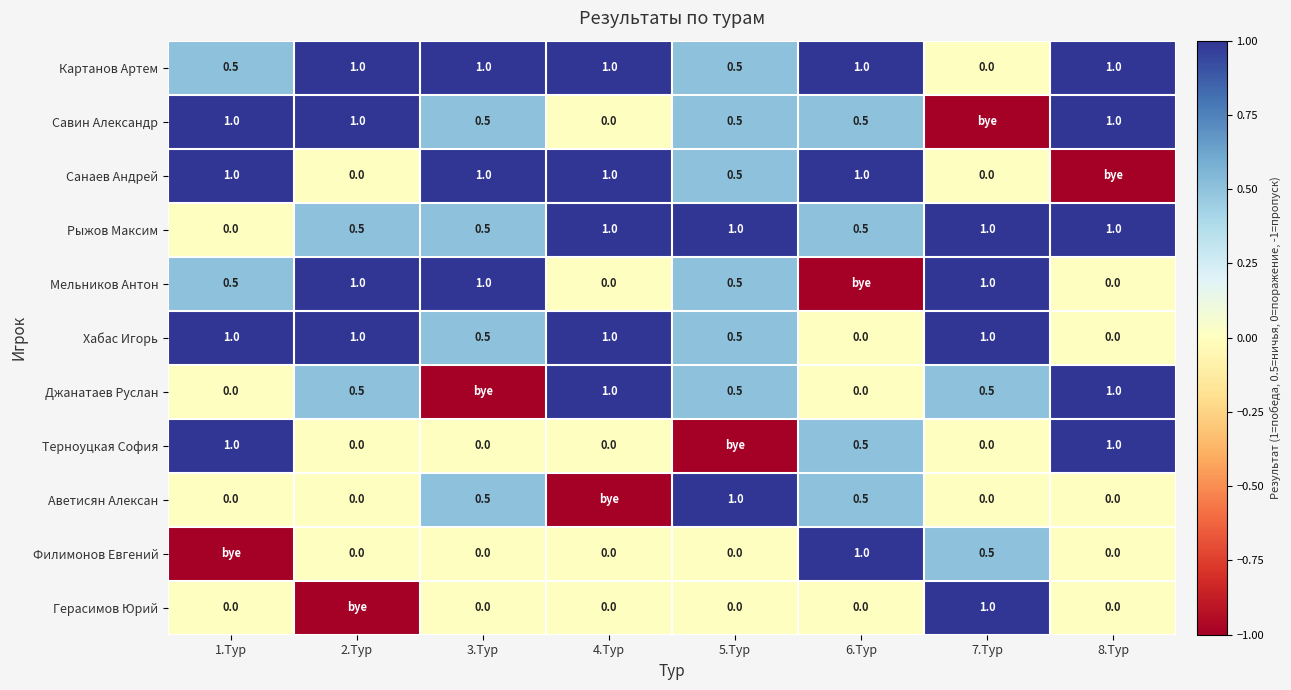

The Савин Александр series shows 1.0 at 8.Тур. True or false?

True